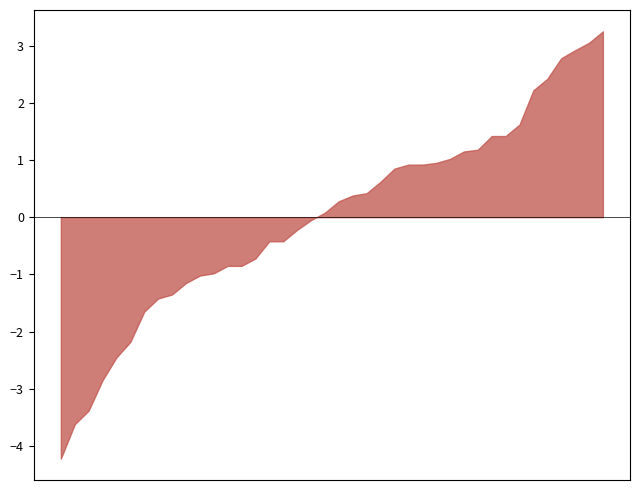

What is the maximum value shown in the chart?

3.2